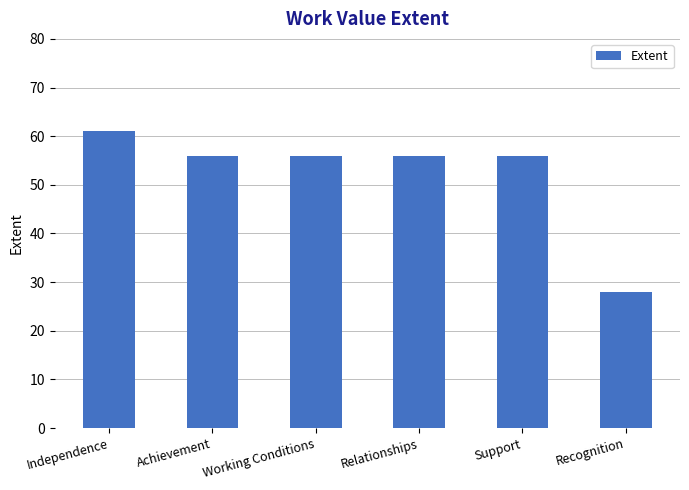

What position from the left is Achievement?

2